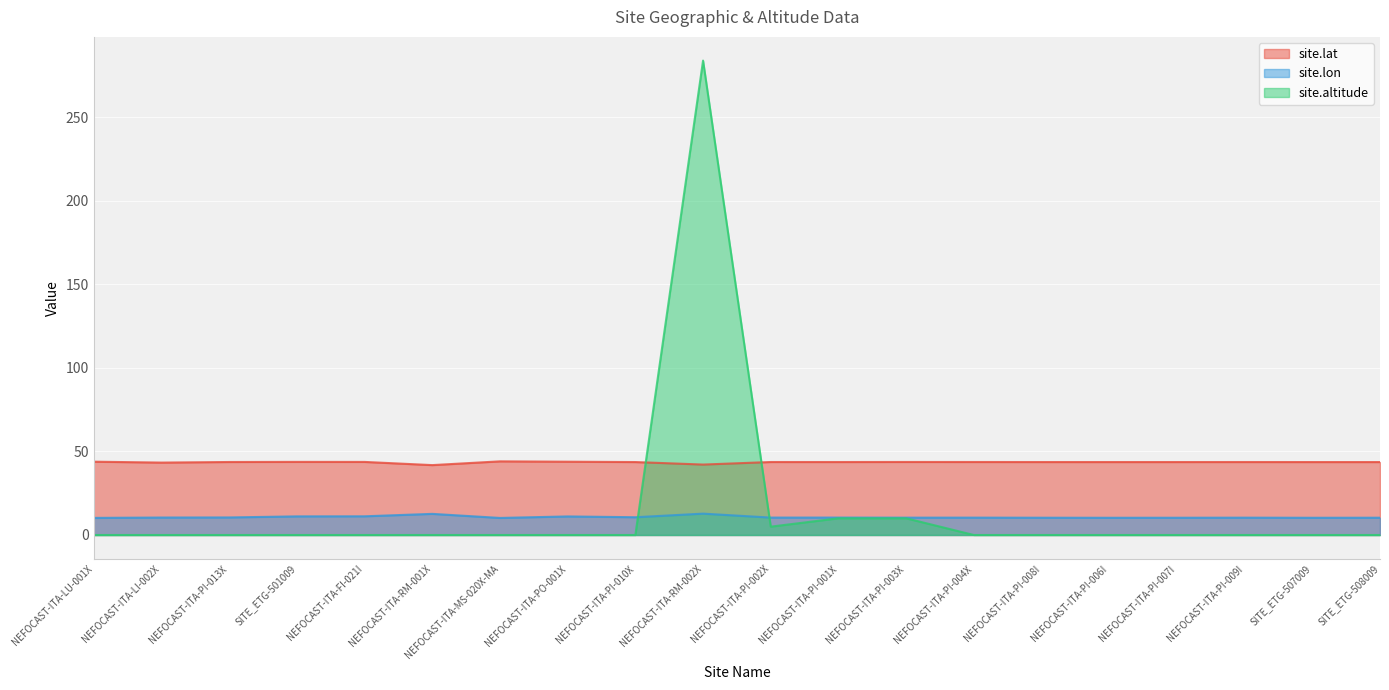

The value of site.lat at NEFOCAST-ITA-RM-002X is 68.8. True or false?

False